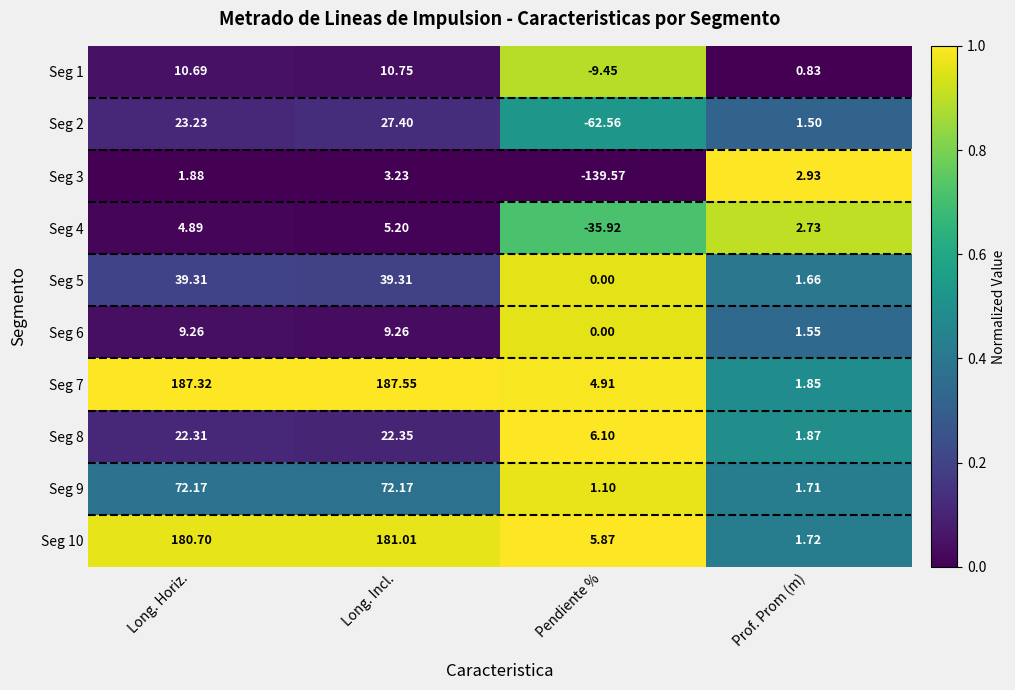

Rank the series at Long. Incl. from lowest to highest value.

Seg 3, Seg 4, Seg 6, Seg 1, Seg 8, Seg 2, Seg 5, Seg 9, Seg 10, Seg 7